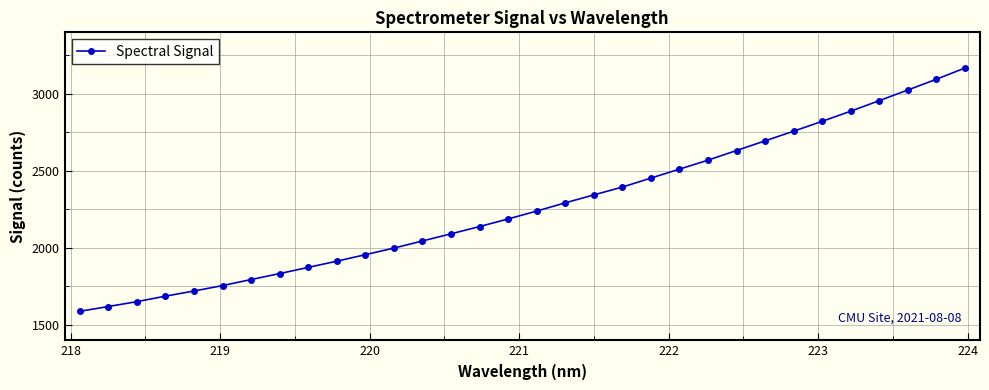

What is the value of the 10th point from the left?

1914.2